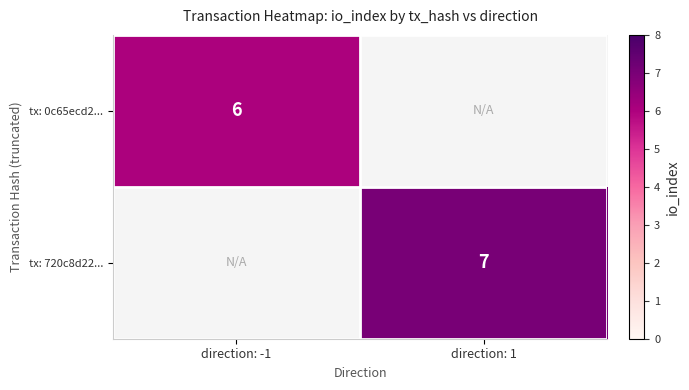

Is the value of tx: 720c8d22... at direction: 1 greater than the value of tx: 0c65ecd2... at direction: -1?

Yes